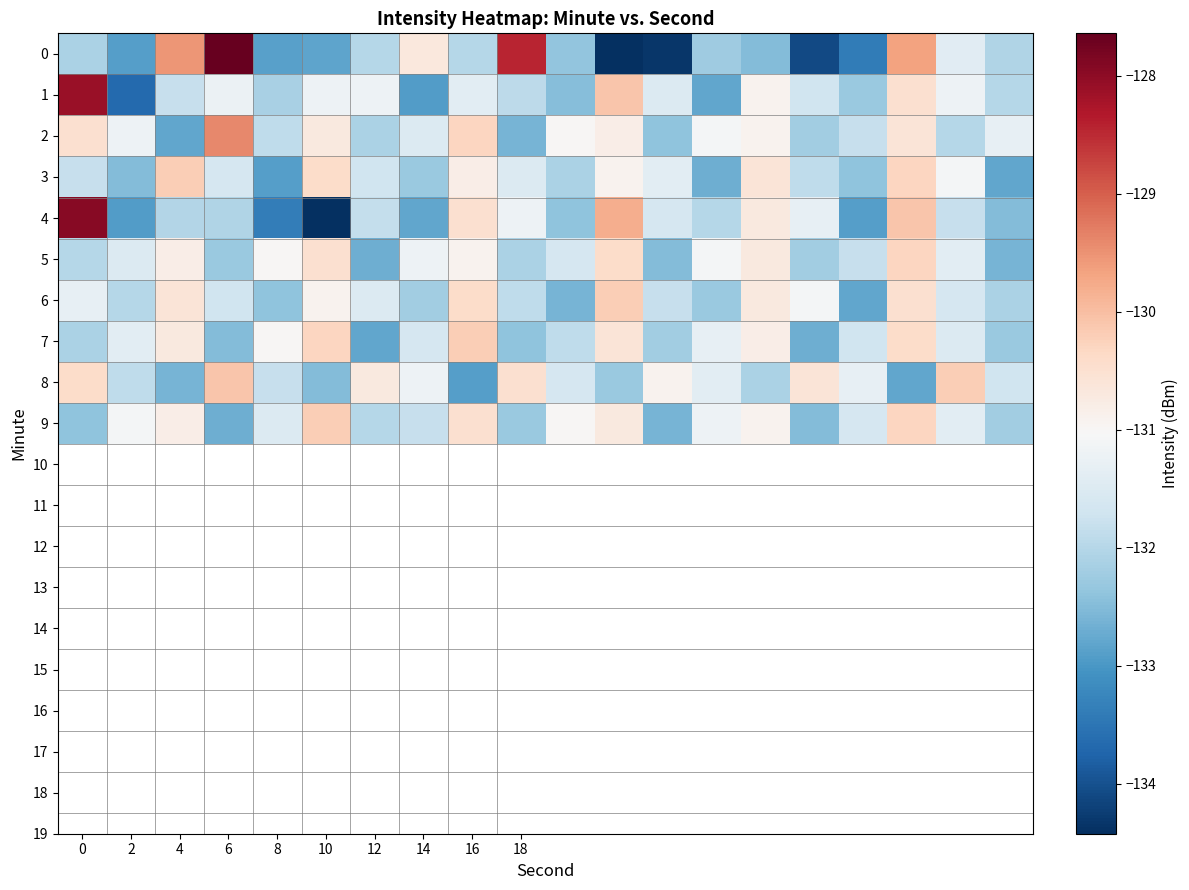

At which category is the sum across all series the highest?

17